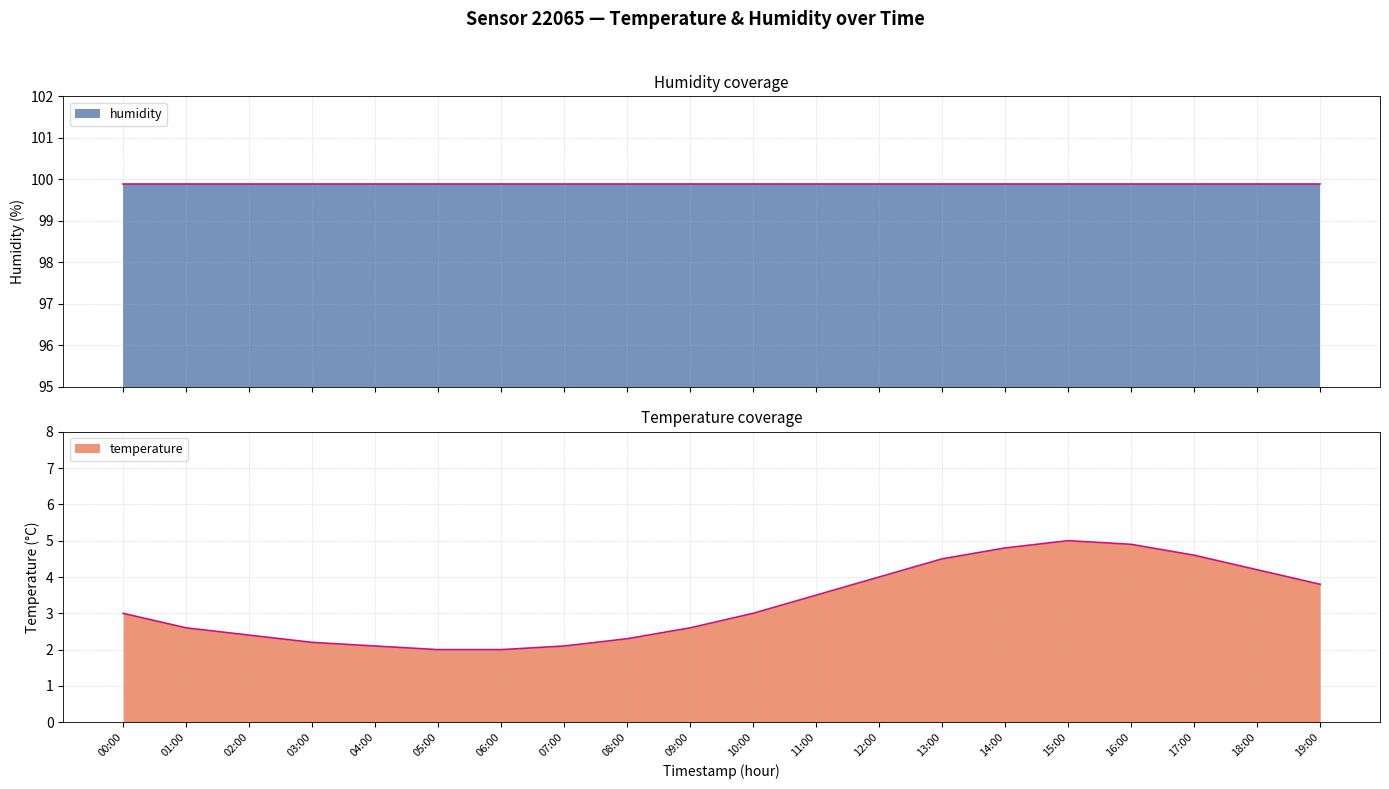

What is the highest value of the temperature series?

5.0